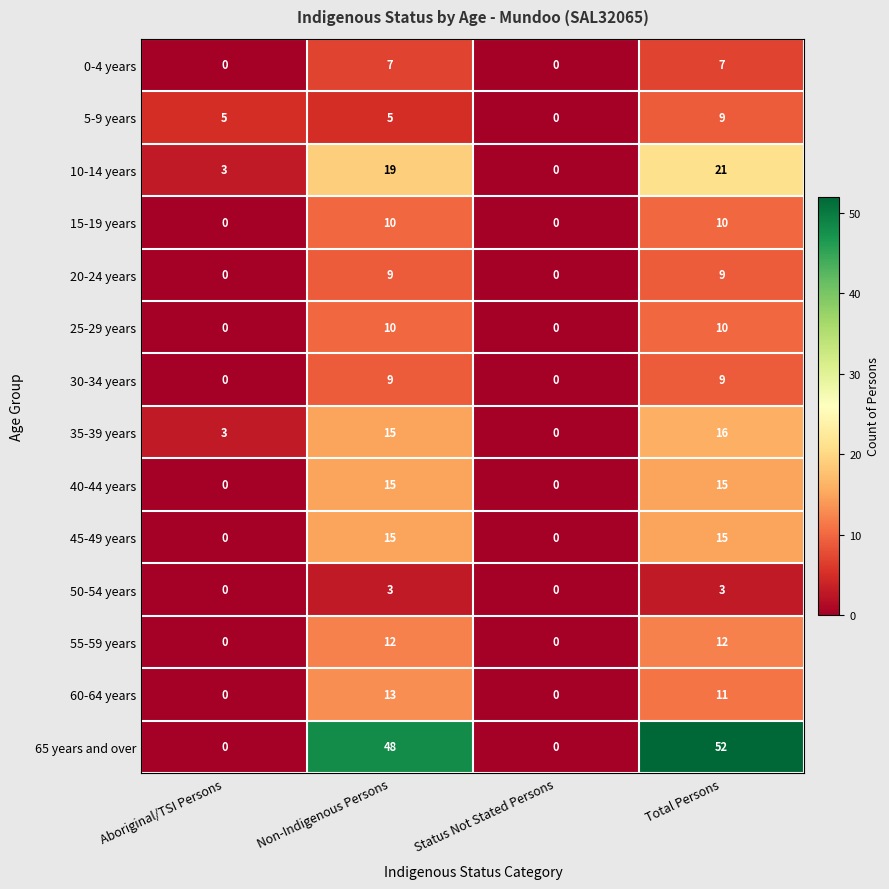

What is the difference between the 10-14 years values at Total Persons and Aboriginal/TSI Persons?

18